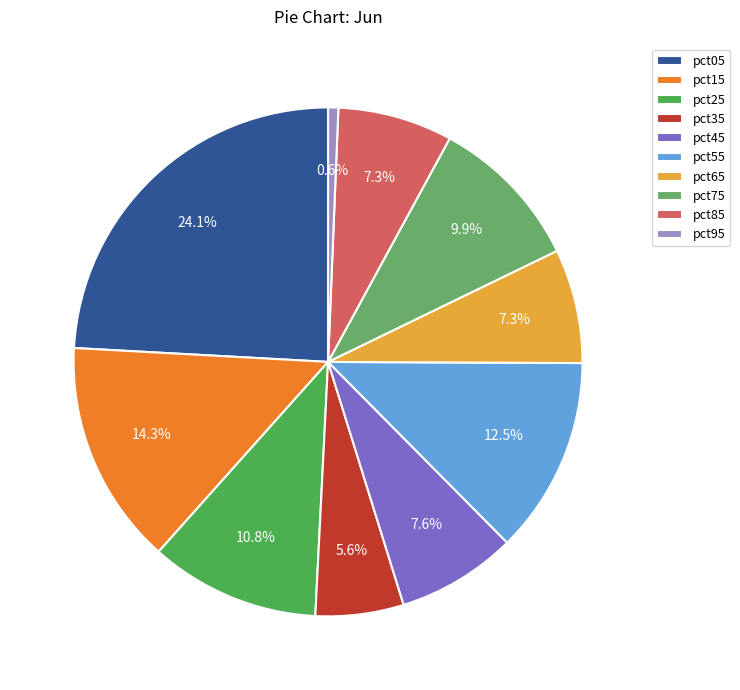

What is the smallest slice in the pie chart?

pct95